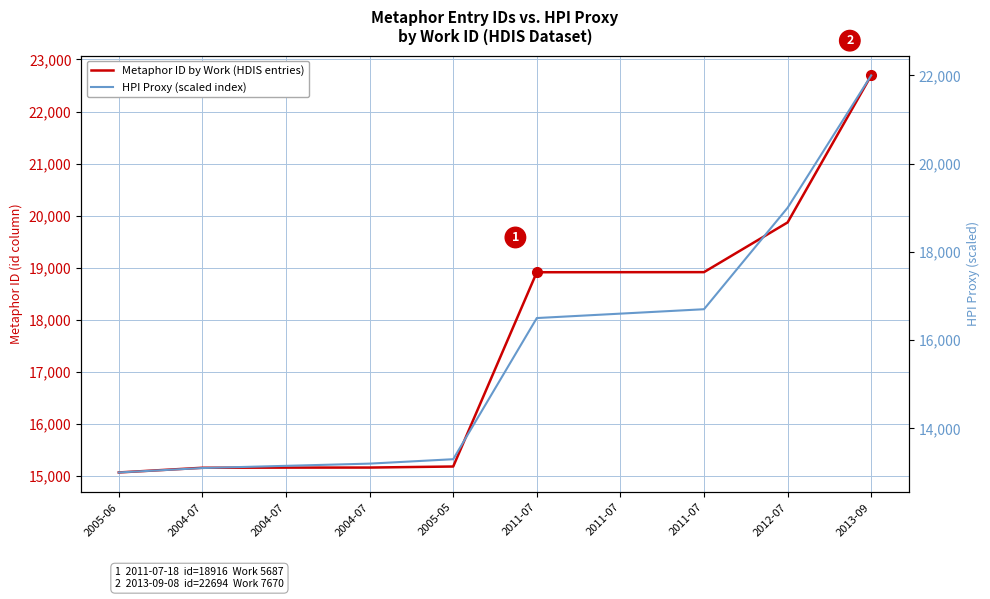

True or false: HPI Proxy (scaled index) has a value of 7094 at 2005-05.

False